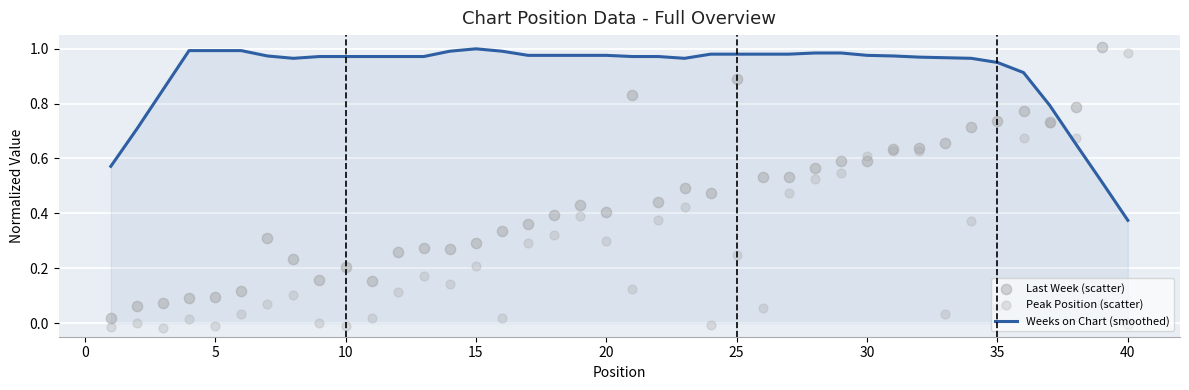

At how many categories does at least one series exceed 0?

40